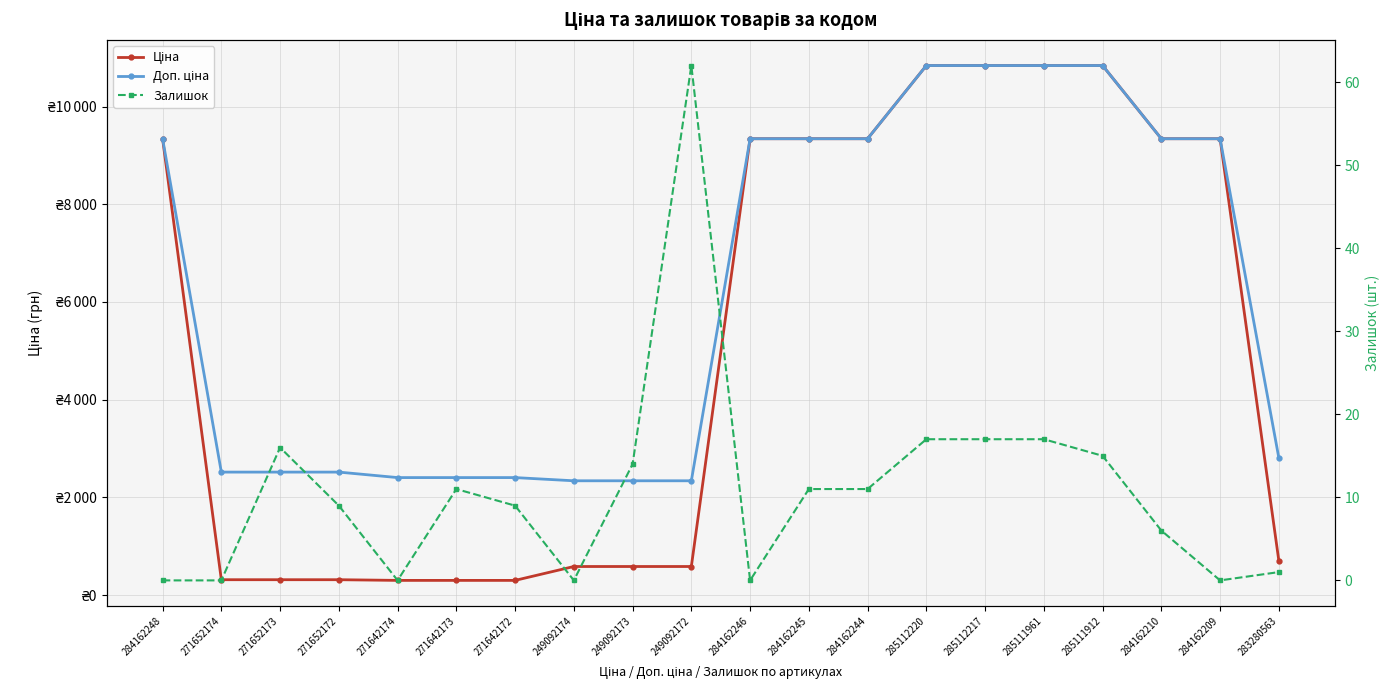

Reading right to left, extract all data points from this chart.

Ціна: 283280563=701.9	284162209=9342.0	284162210=9342.0	285111912=10840.1	285111961=10840.1	285112217=10840.1	285112220=10840.1	284162244=9342.0	284162245=9342.0	284162246=9342.0	249092172=584.9	249092173=584.9	249092174=584.9	271642172=300.6	271642173=300.6	271642174=300.6	271652172=314.7	271652173=314.7	271652174=314.7	284162248=9342.0
Доп. ціна: 283280563=2807.6	284162209=9342.0	284162210=9342.0	285111912=10840.1	285111961=10840.1	285112217=10840.1	285112220=10840.1	284162244=9342.0	284162245=9342.0	284162246=9342.0	249092172=2339.7	249092173=2339.7	249092174=2339.7	271642172=2405.2	271642173=2405.2	271642174=2405.2	271652172=2517.5	271652173=2517.5	271652174=2517.5	284162248=9342.0
Залишок: 283280563=1.0	284162209=0.0	284162210=6.0	285111912=15.0	285111961=17.0	285112217=17.0	285112220=17.0	284162244=11.0	284162245=11.0	284162246=0.0	249092172=62.0	249092173=14.0	249092174=0.0	271642172=9.0	271642173=11.0	271642174=0.0	271652172=9.0	271652173=16.0	271652174=0.0	284162248=0.0